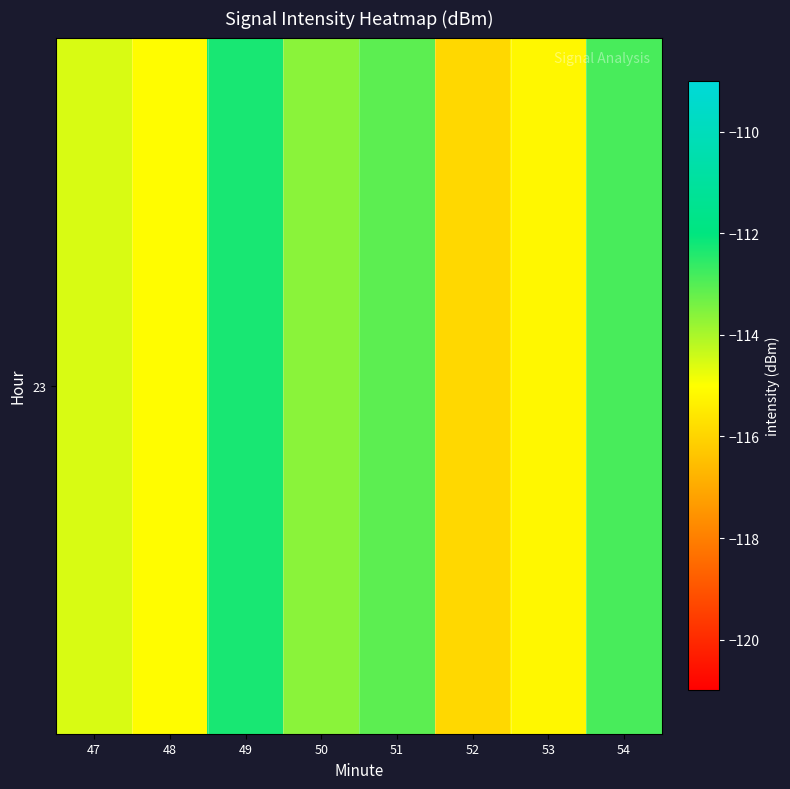

What is the change in value from 48 to 51?

+2.0